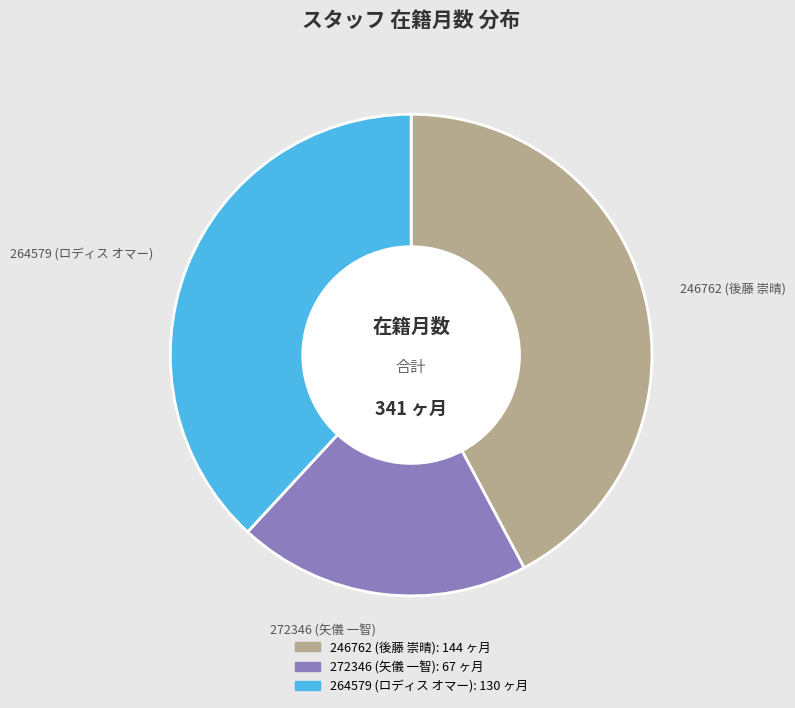

Between 264579 (ロディス オマー) and 246762 (後藤 崇晴), which is larger?

246762 (後藤 崇晴)